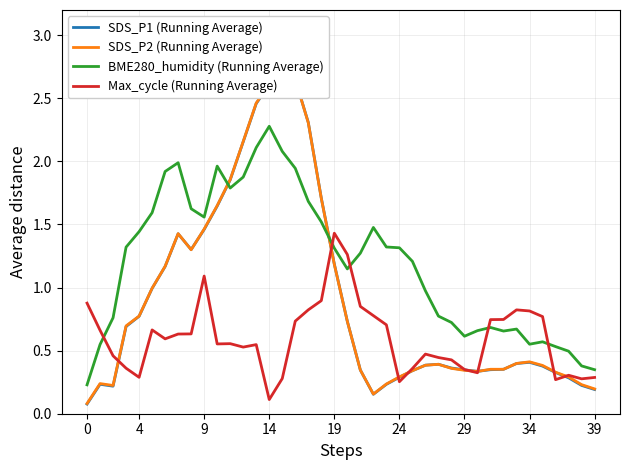

Does the chart display data point markers on the line(s)?

No